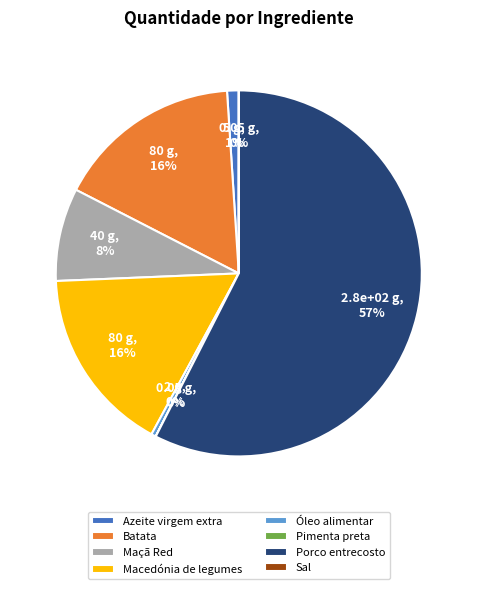

Is it true that Maçã Red is 2% of the pie?

False